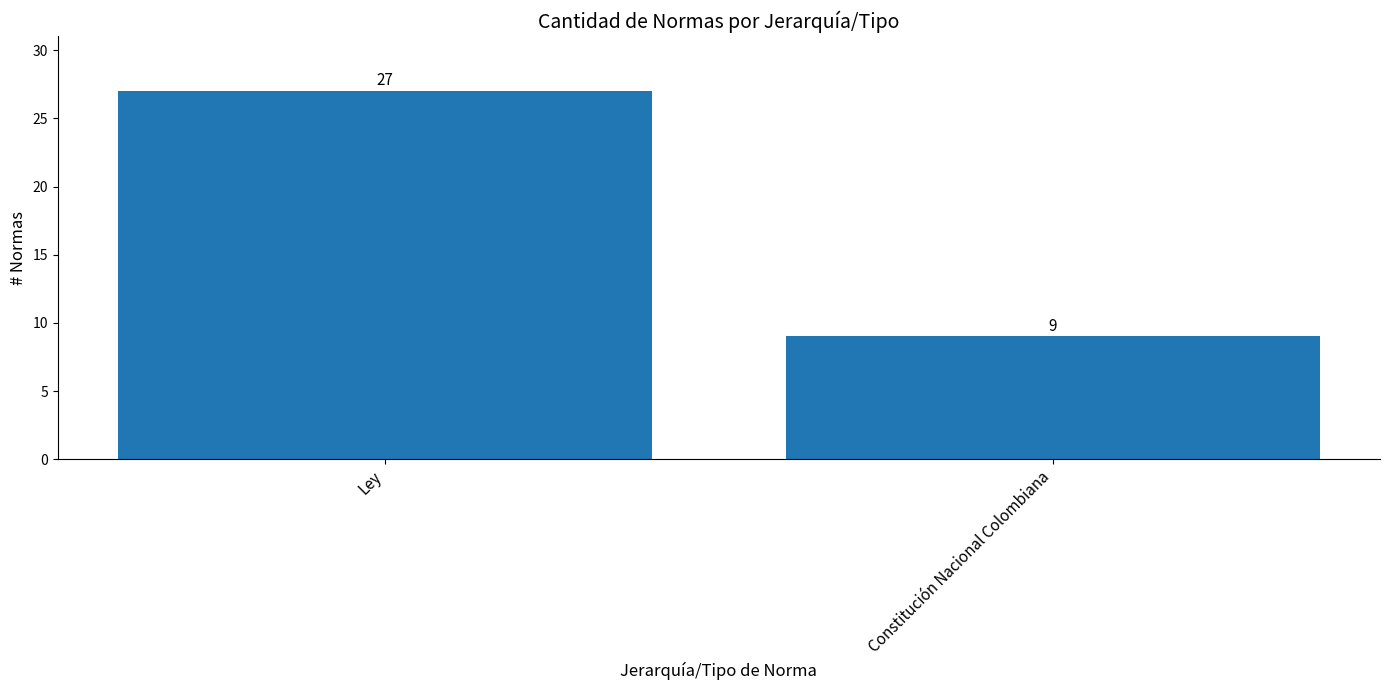

Which category has the lowest value across all series?

Constitución Nacional Colombiana